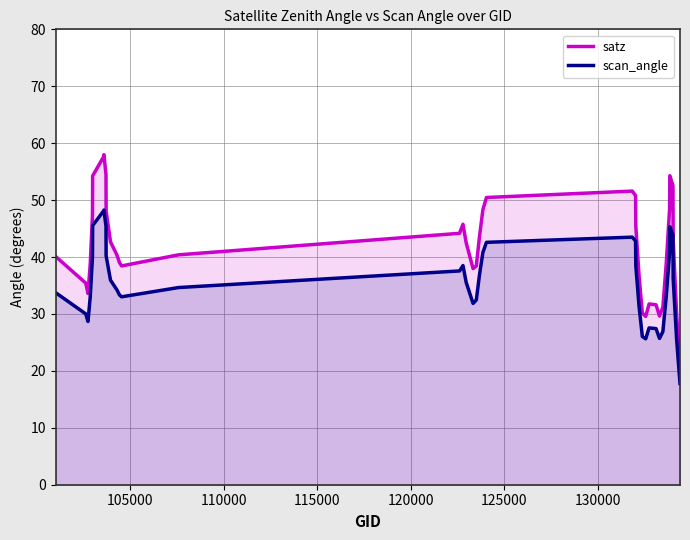

What is the highest value of the satz series?

58.0